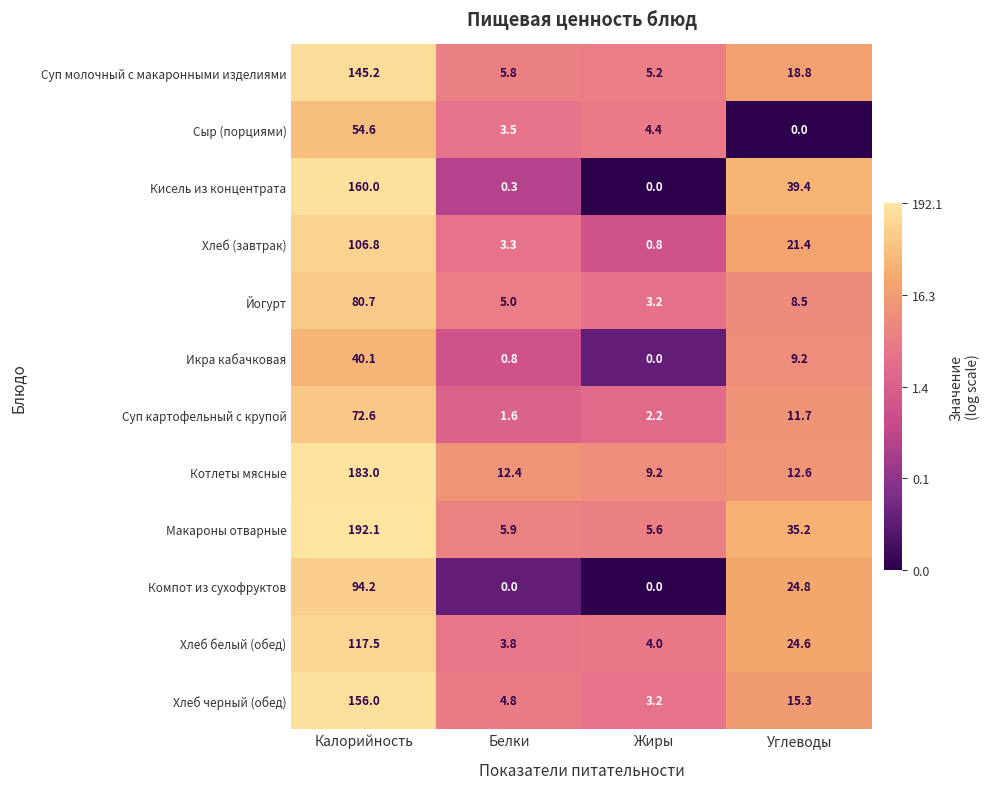

What is the greatest value displayed?

192.1